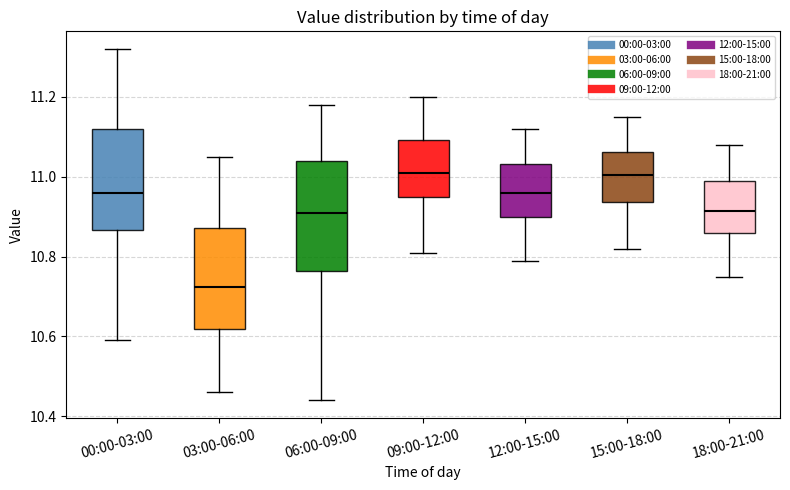

Reading left to right, transcribe this box plot: for each box, give where its median line is, the range the box spans, and where its two whiskers end, as read against the y-axis. The values are not printed on the chart, so give them approximately, as read against the axis.

00:00-03:00: median 10.96, box 10.86 to 11.12, whiskers 10.60 to 11.32
03:00-06:00: median 10.72, box 10.62 to 10.88, whiskers 10.46 to 11.06
06:00-09:00: median 10.92, box 10.76 to 11.04, whiskers 10.44 to 11.18
09:00-12:00: median 11.02, box 10.96 to 11.10, whiskers 10.82 to 11.20
12:00-15:00: median 10.96, box 10.90 to 11.04, whiskers 10.80 to 11.12
15:00-18:00: median 11.00, box 10.94 to 11.06, whiskers 10.82 to 11.16
18:00-21:00: median 10.92, box 10.86 to 11.00, whiskers 10.76 to 11.08